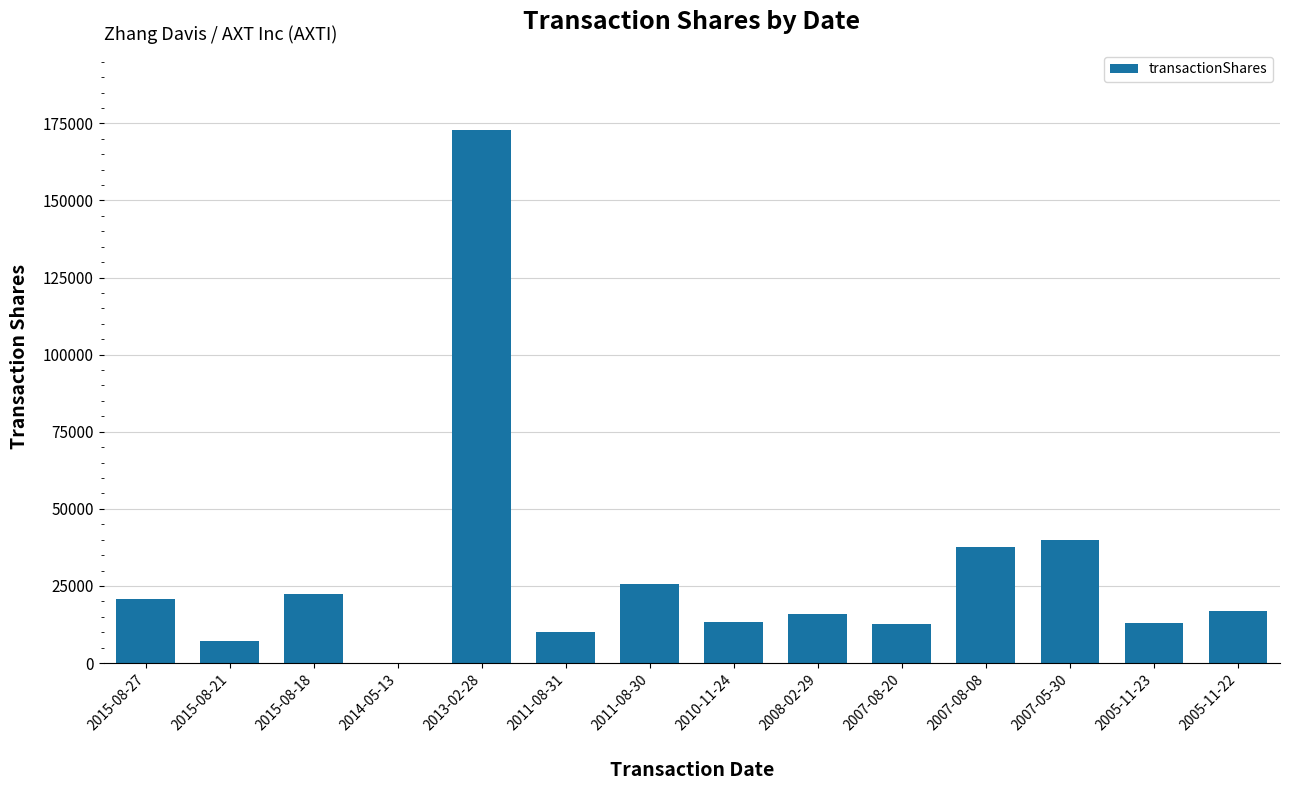

Is it true that the value at 2015-08-18 is 22350?

True